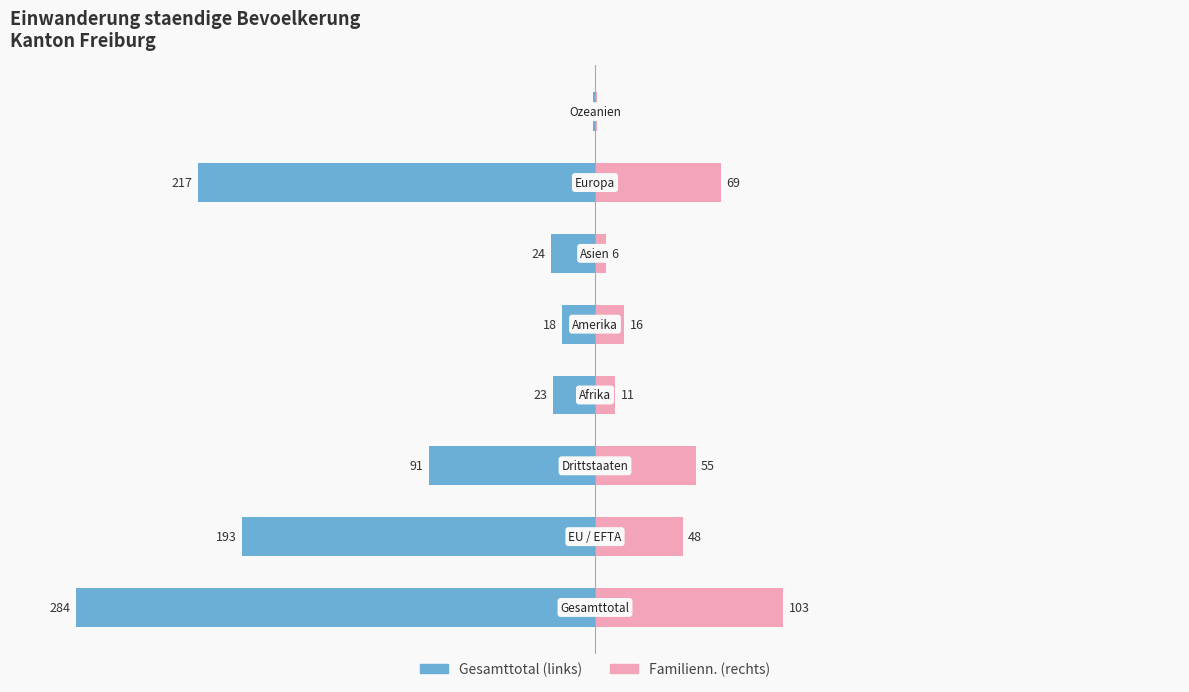

True or false: Familienn. has a value of 55 at 2.

True